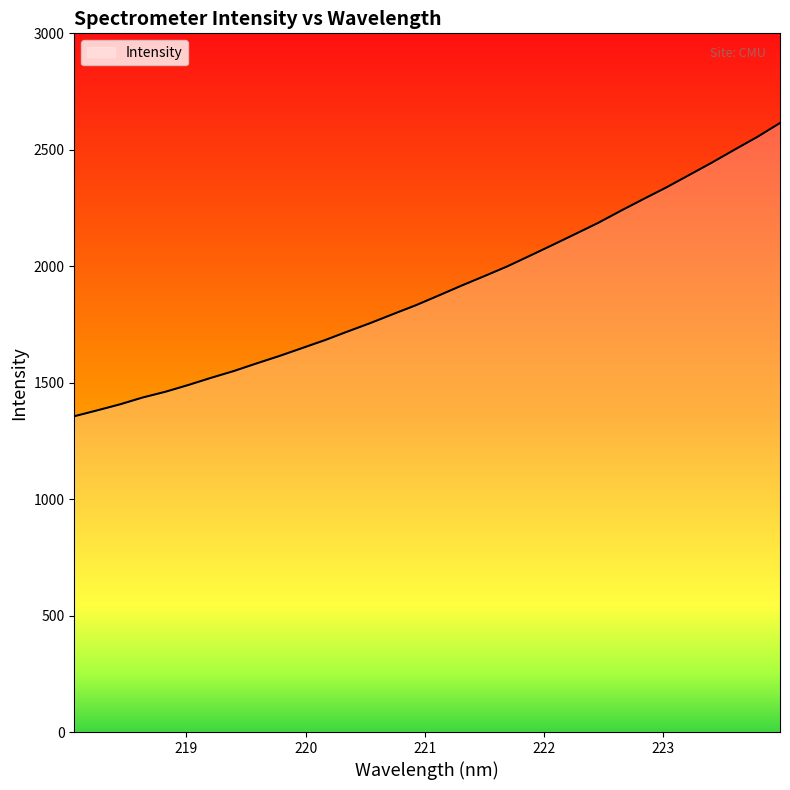

What is the difference between the maximum and minimum values?

1259.0